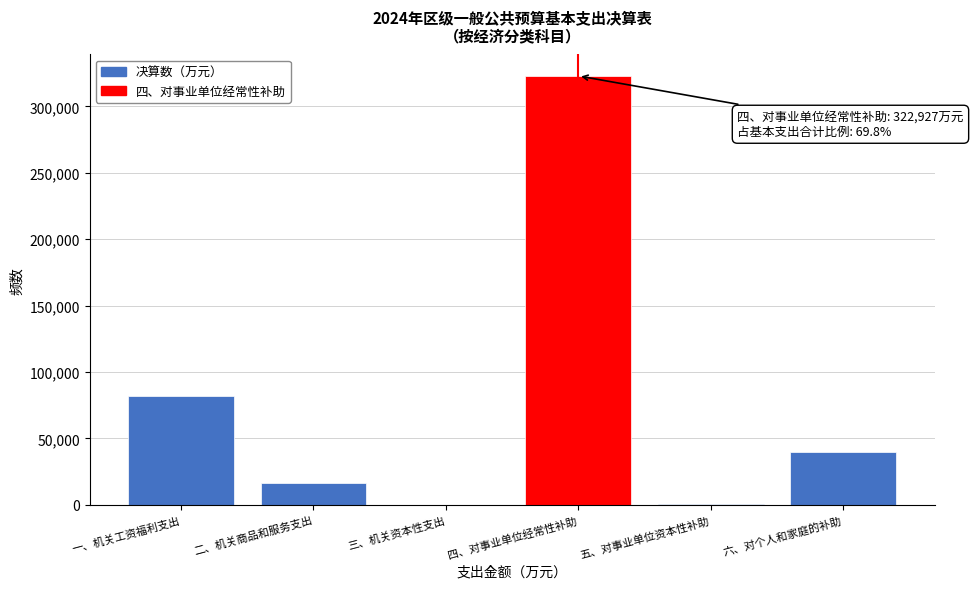

The chart shows a value of 26315 at 六、对个人和家庭的补助. True or false?

False